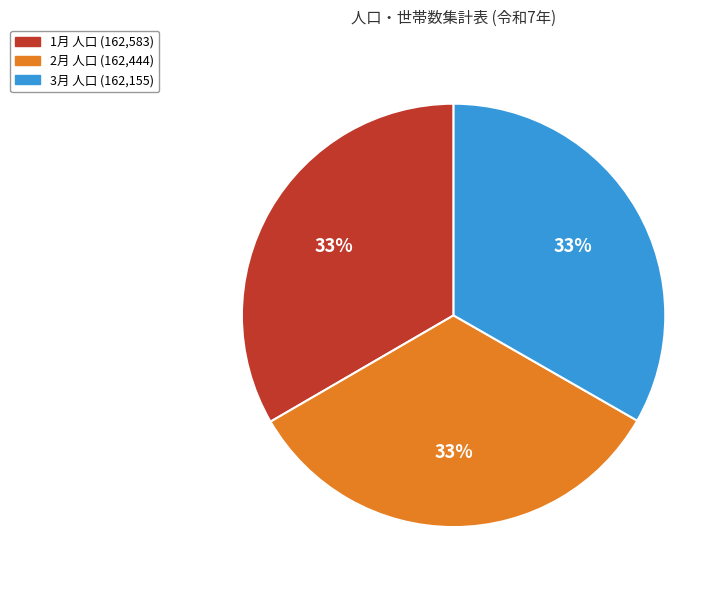

Is 1月 the majority of the pie?

No